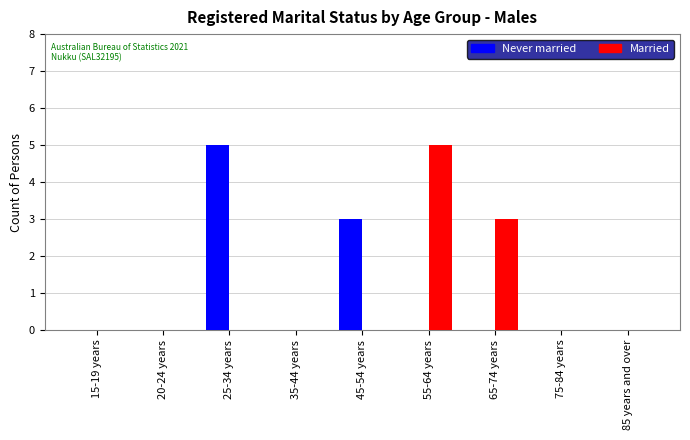

Where is Married nearest to the value 2?

65-74 years